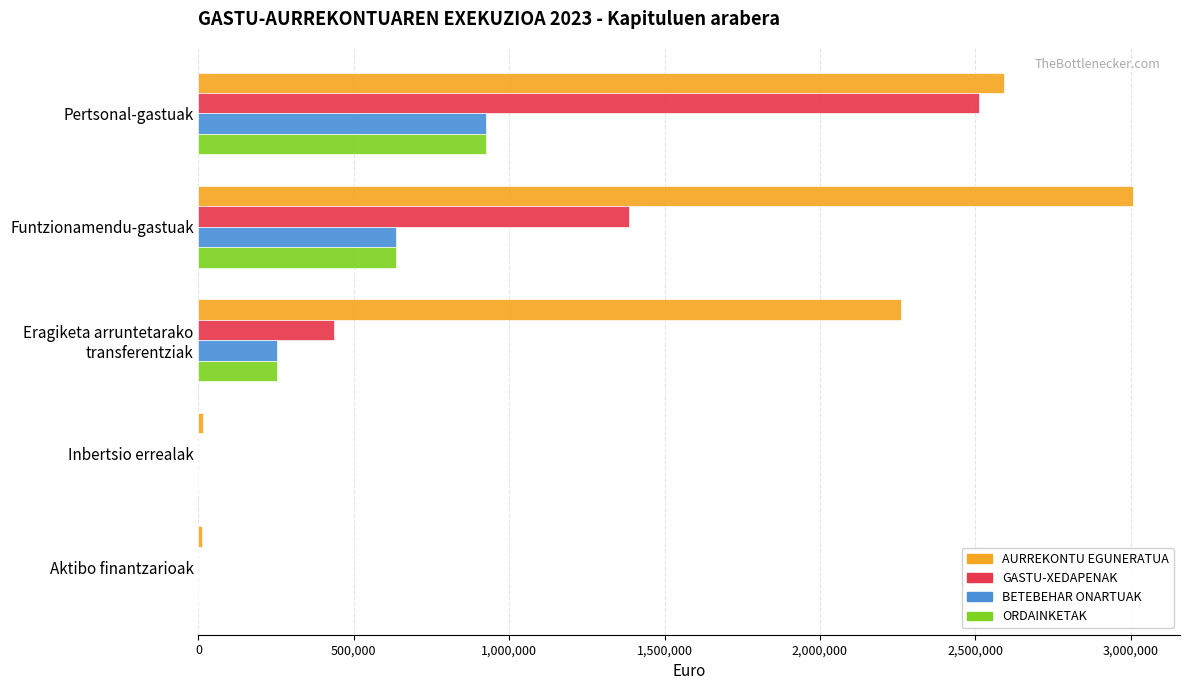

Which series has the largest total across all categories?

AURREKONTU EGUNERATUA